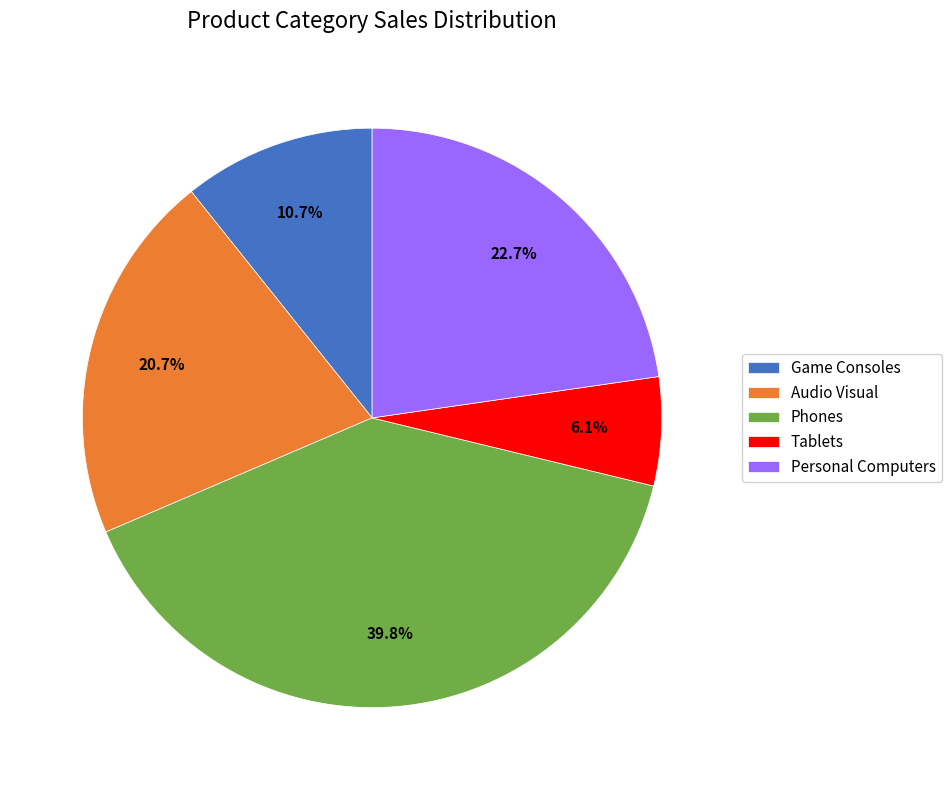

Does any single category account for the majority?

No